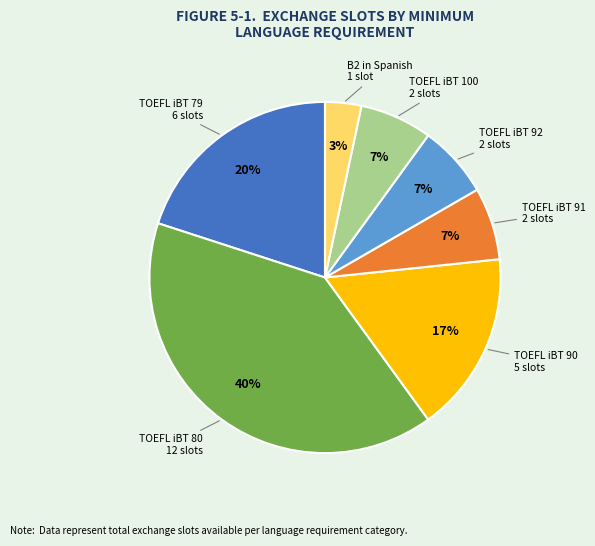

To the nearest percent, what is the average slice percentage?

14%